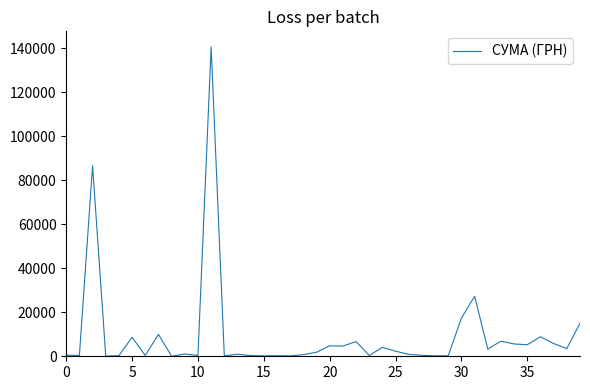

Does the chart have visible grid lines?

No